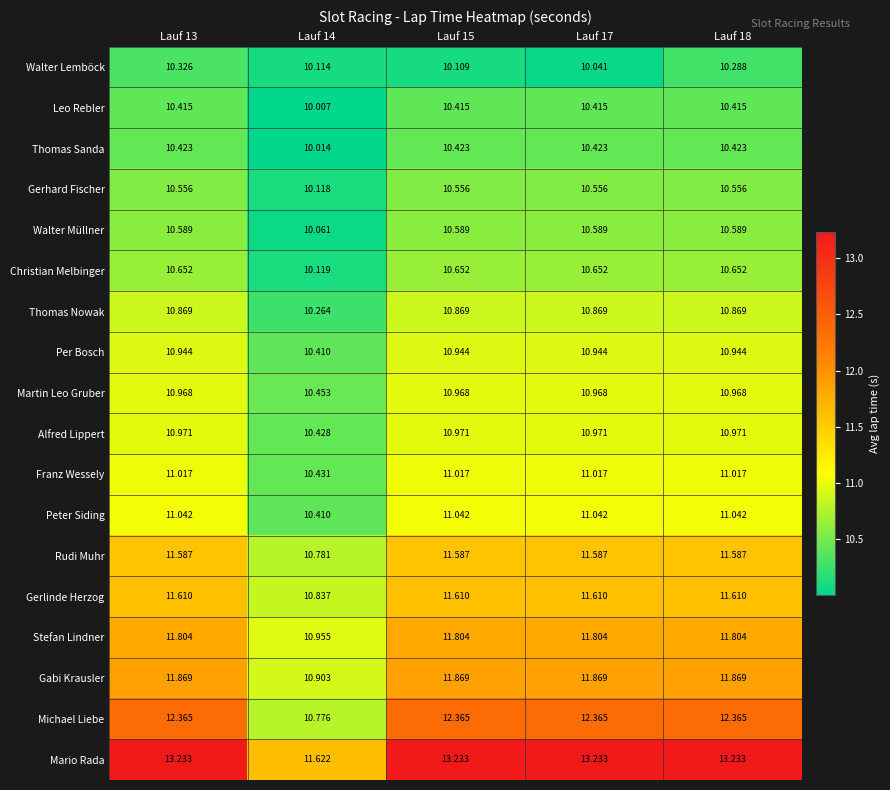

Which series has the largest total across all categories?

Mario Rada